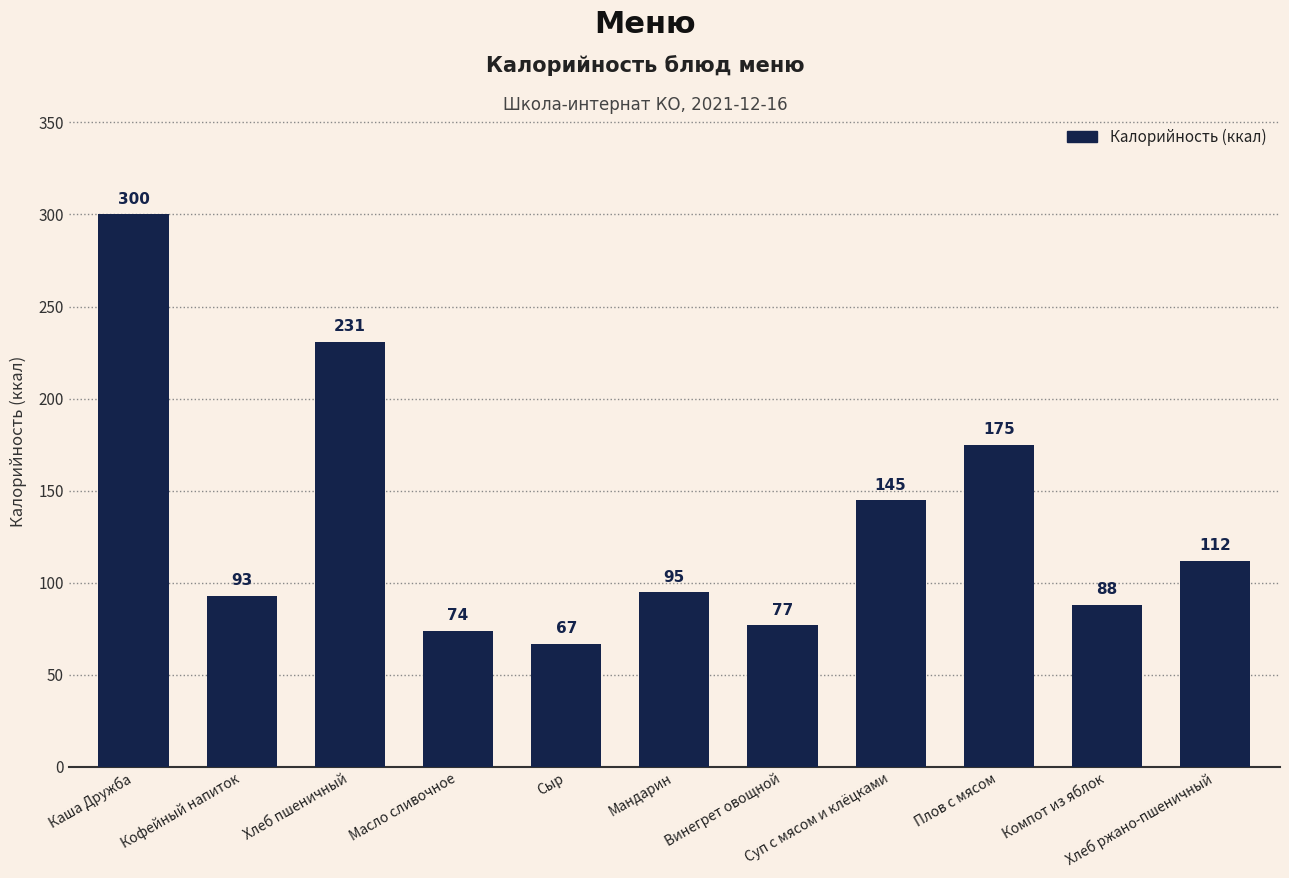

How many values are below 95?

5